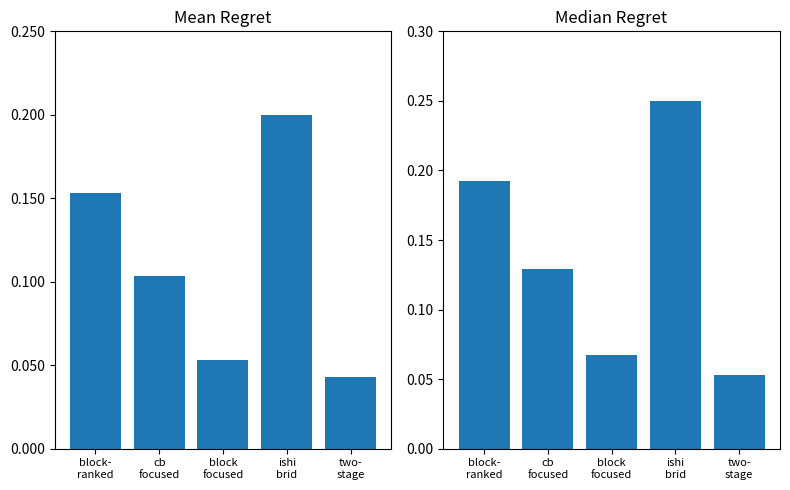

True or false: Median Regret has a value of 0.1 at cb
focused.

False